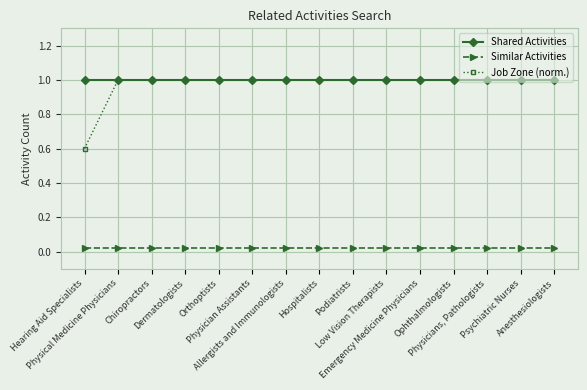

The value of Shared Activities at Chiropractors is 0.2. True or false?

False